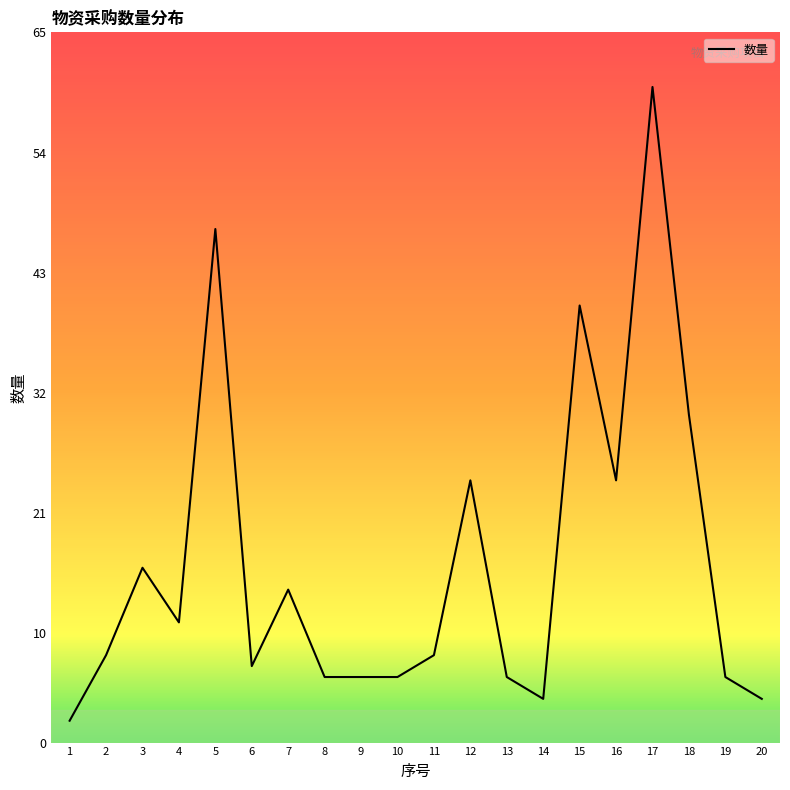

What is the difference between the maximum and minimum values?

58